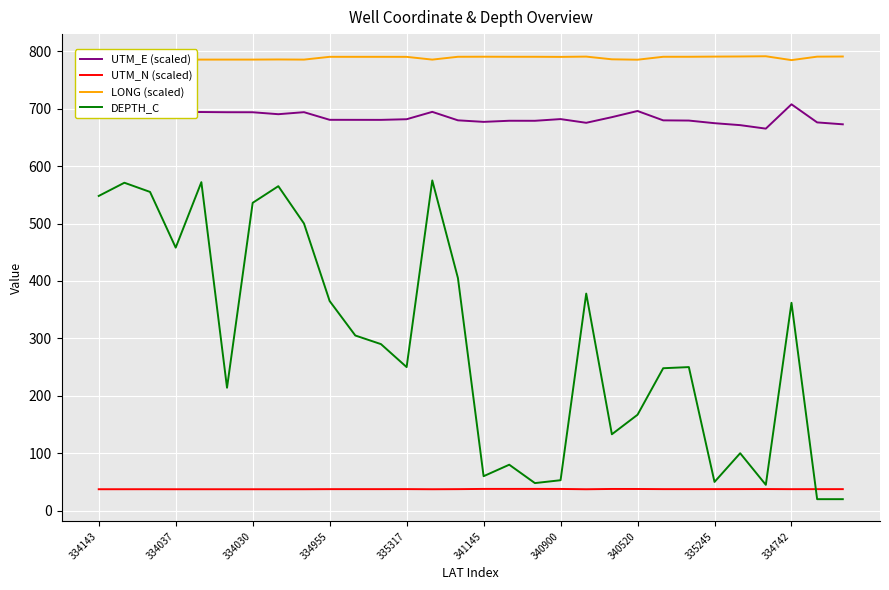

What is the maximum value shown in the chart?

791.2